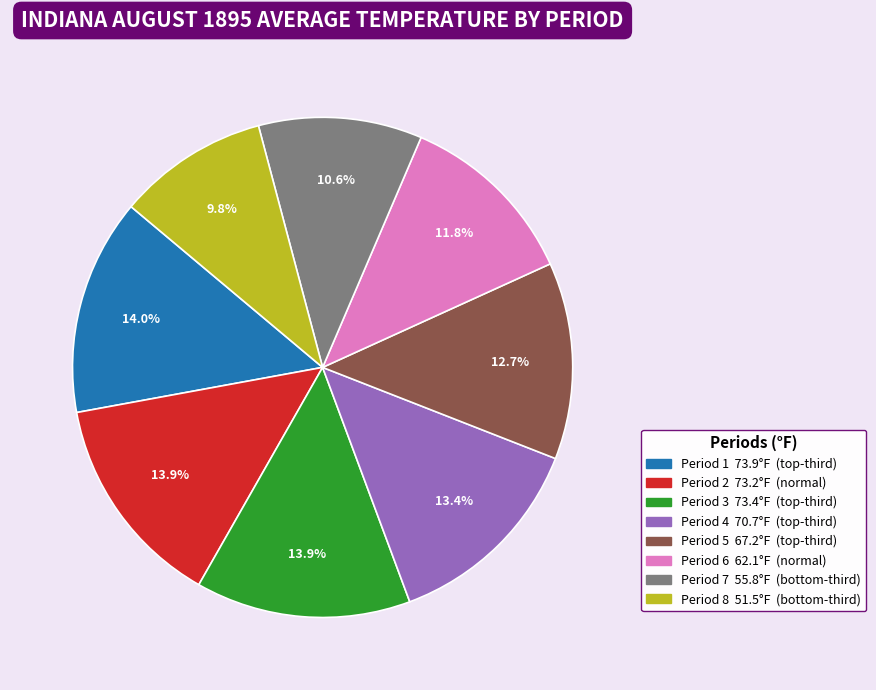

The Period 1 slice represents 5% of the pie. True or false?

False